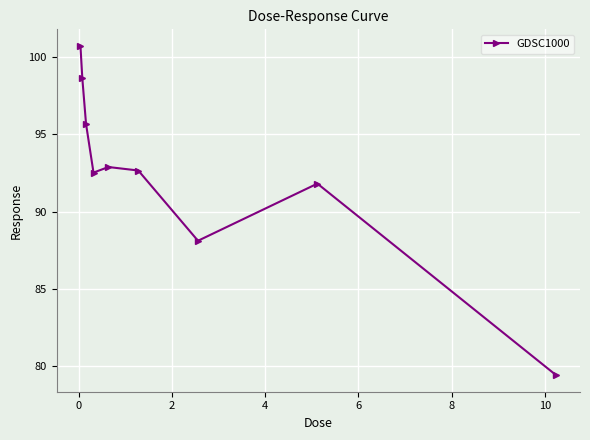

How many interior local valleys (lower than both neighbors) does the data have?

2